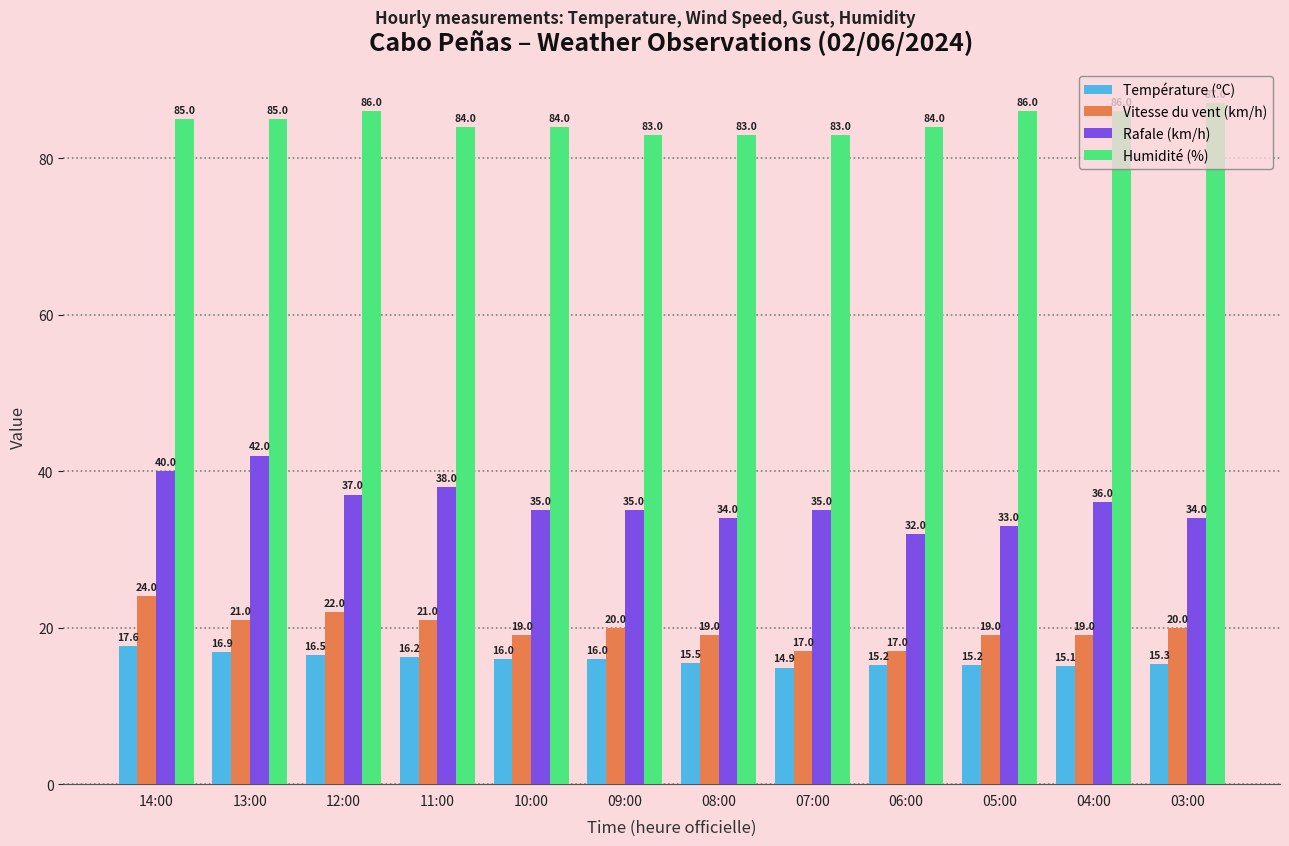

The Température (ºC) series shows 24.0 at 03:00. True or false?

False